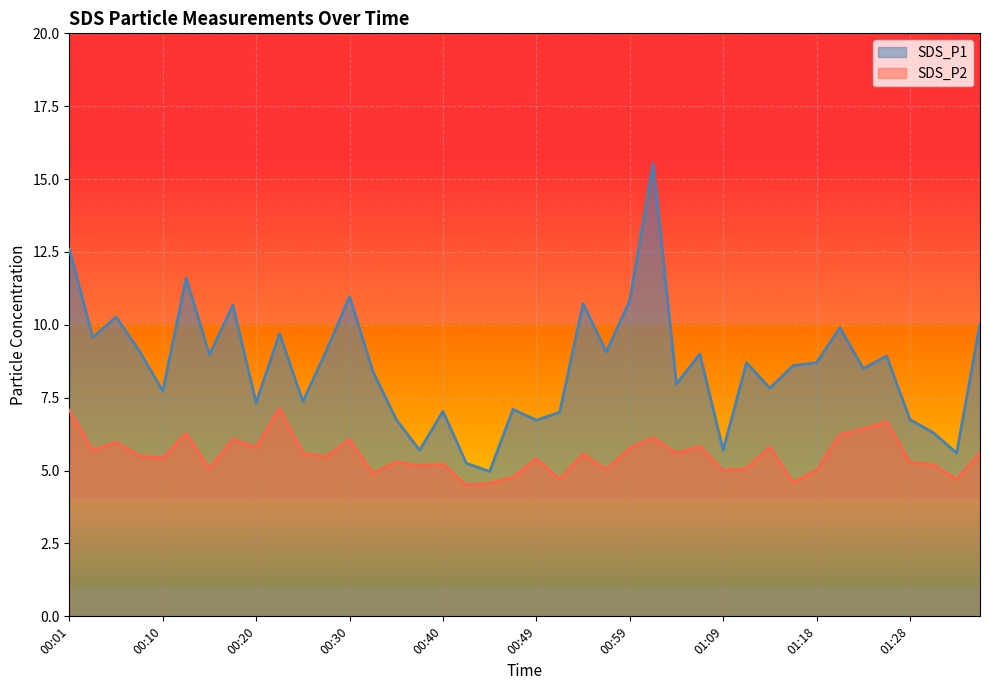

What is the label of the 10th point from the left?

00:22